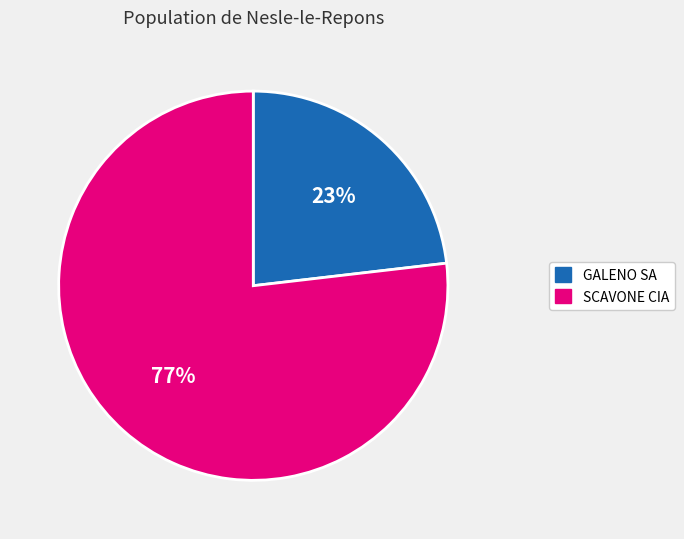

To the nearest percent, what is the difference between the largest and smallest slice percentages?

54%